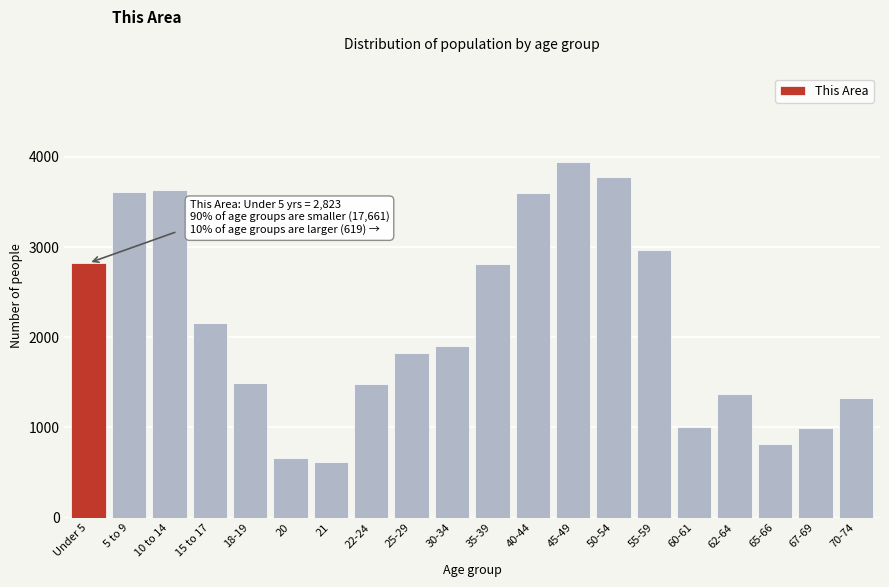

The value at 25-29 is 1830. True or false?

True